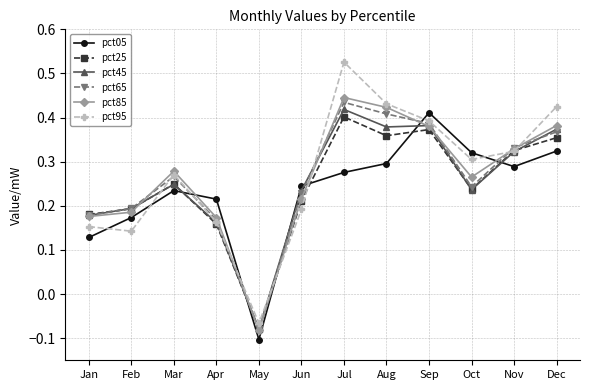

Which series has the largest range (max minus min)?

pct95